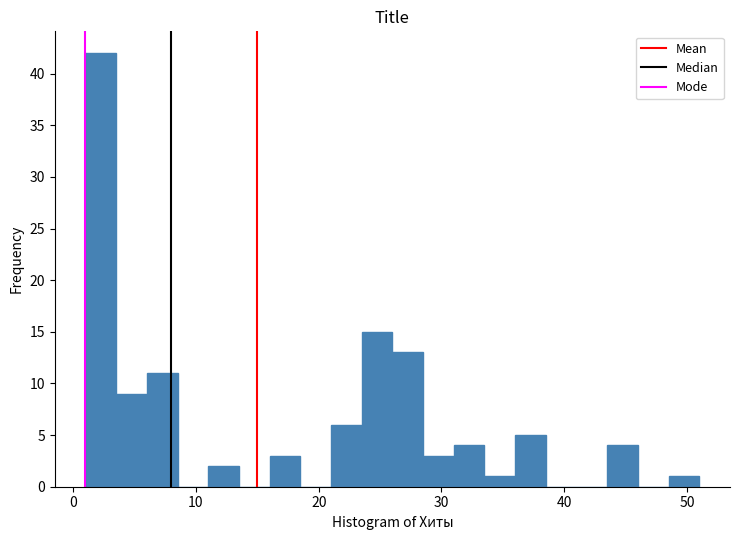

Read against the x-axis, roughly where is the centre of the tallest bar?

2